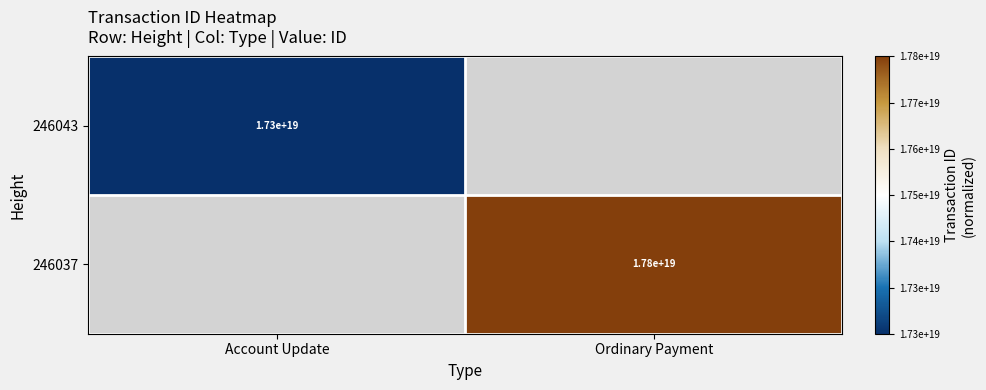

The value of 246037 at Ordinary Payment is 27502419704359456768.0. True or false?

False